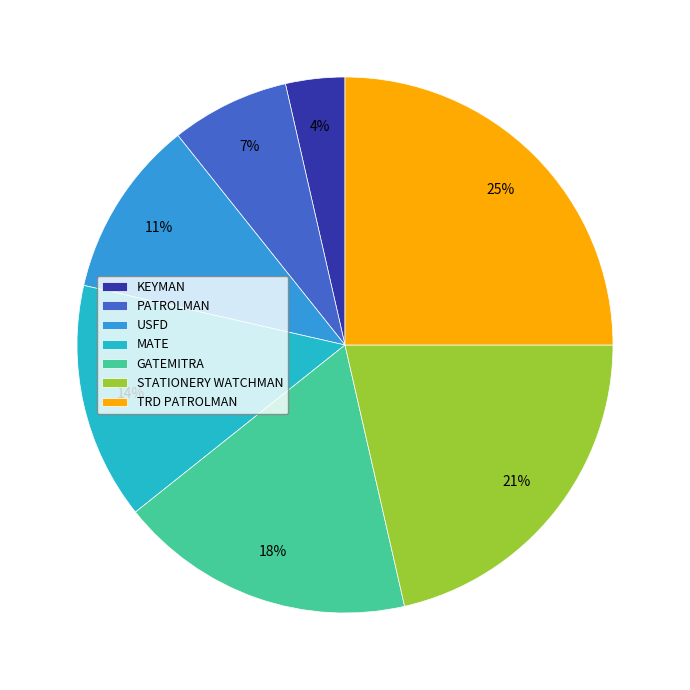

What percentage is the TRD PATROLMAN slice, to the nearest percent?

25%